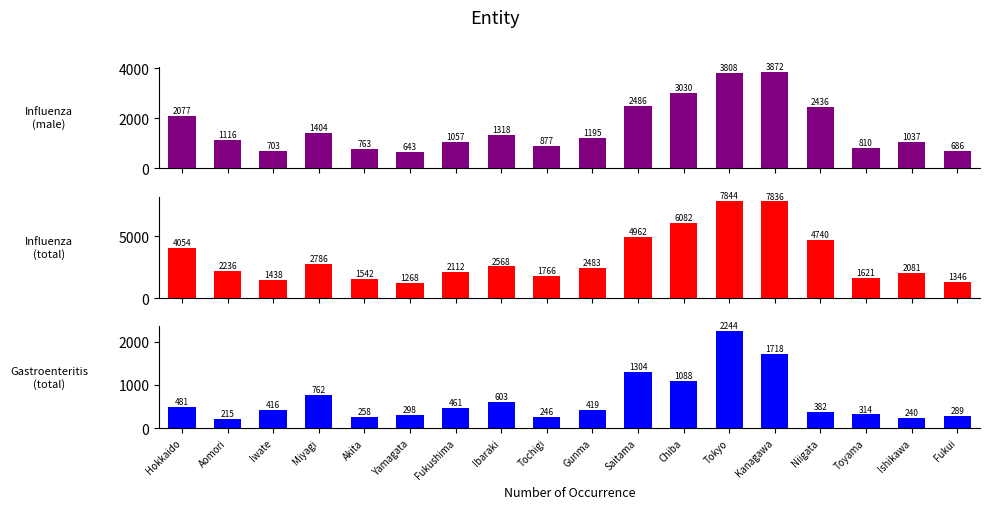

Reading left to right, list all the values displayed in this chart.

Influenza(male): 2077	1116	703	1404	763	643	1057	1318	877	1195	2486	3030	3808	3872	2436	810	1037	686
Influenza(total): 4054	2236	1438	2786	1542	1268	2112	2568	1766	2483	4962	6082	7844	7836	4740	1621	2081	1346
Infectious gastroenteritis(total): 481	215	416	762	258	298	461	603	246	419	1304	1088	2244	1718	382	314	240	289